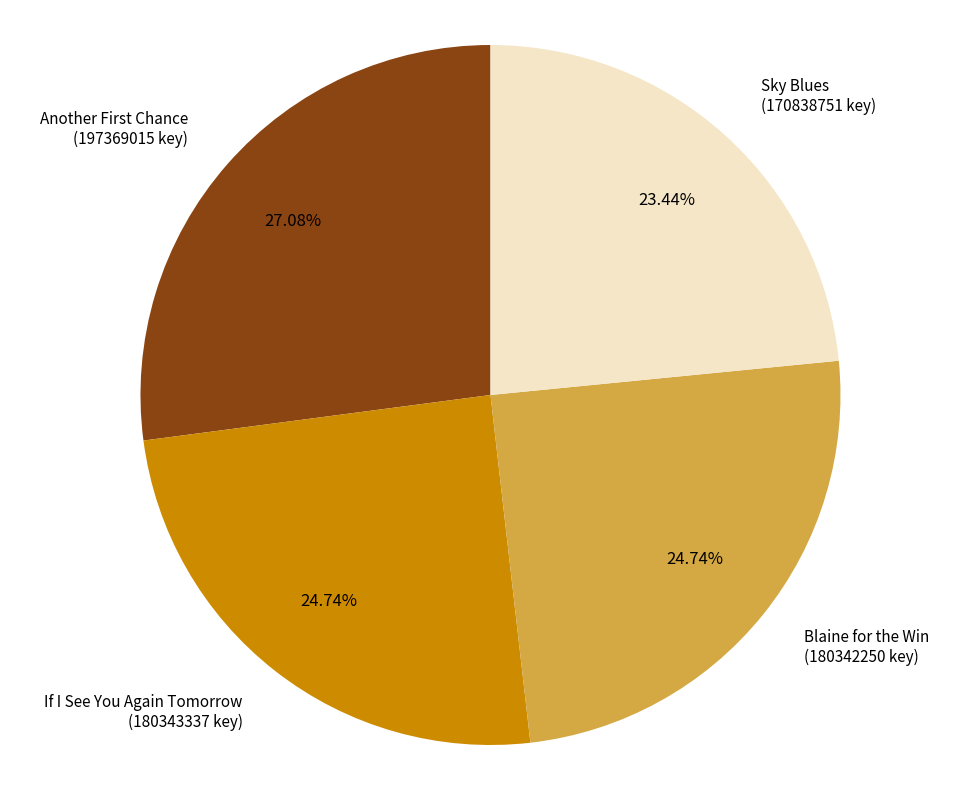

Is there any slice that represents more than half of the pie?

No